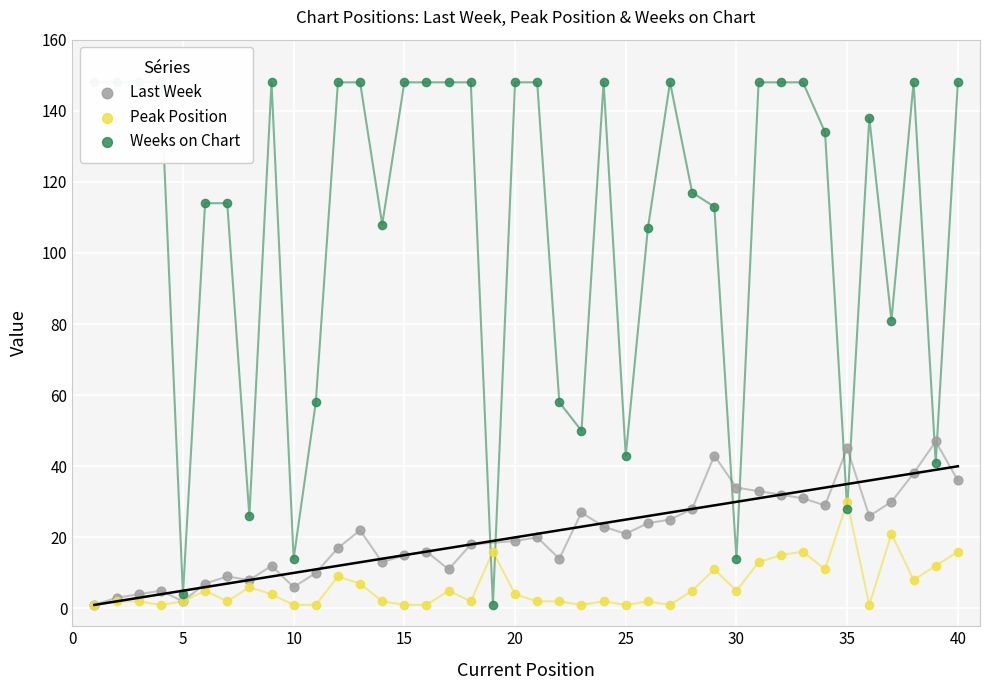

Which series has the largest Y range (max minus min)?

Weeks on Chart